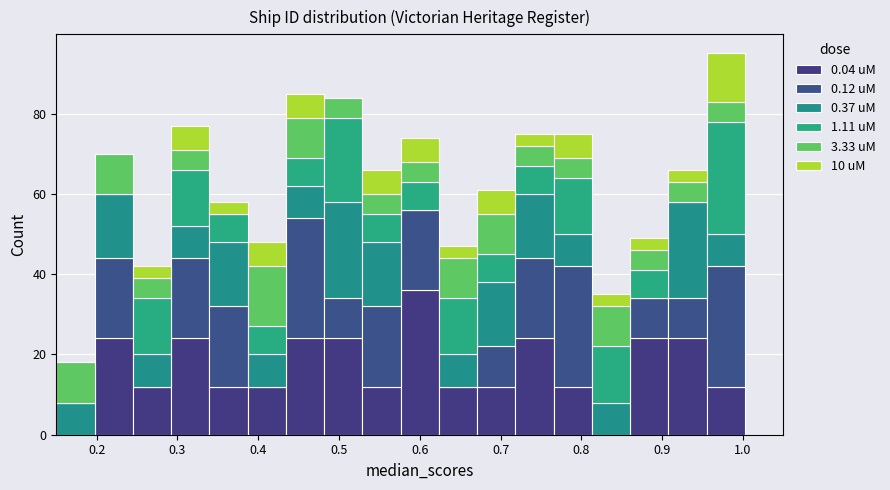

Which range on the x-axis has the tallest stacked bar (by total height)?

0.96 to 1.00